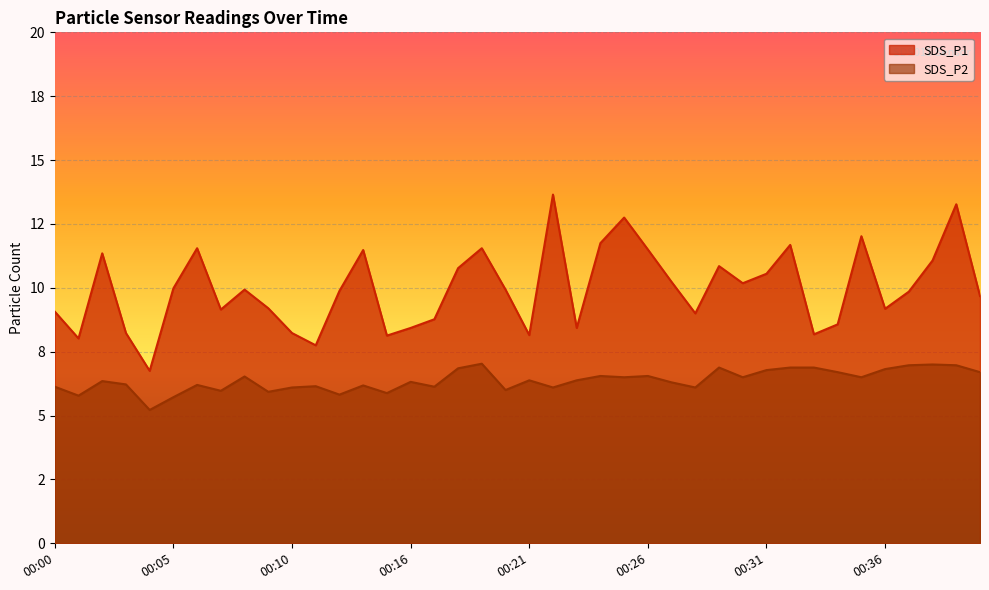

Reading left to right, what are all the values shown in this chart?

SDS_P1: 9.1	8.0	11.3	8.2	6.8	10.0	11.6	9.2	9.9	9.2	8.2	7.8	9.9	11.5	8.1	8.4	8.8	10.8	11.6	9.9	8.2	13.7	8.4	11.8	12.8	11.5	10.2	9.0	10.8	10.2	10.6	11.7	8.2	8.6	12.0	9.2	9.8	11.1	13.3	9.7
SDS_P2: 6.1	5.8	6.3	6.2	5.2	5.7	6.2	6.0	6.5	5.9	6.1	6.2	5.8	6.2	5.9	6.3	6.1	6.8	7.0	6.0	6.4	6.1	6.4	6.5	6.5	6.5	6.3	6.1	6.9	6.5	6.8	6.9	6.9	6.7	6.5	6.8	7.0	7.0	7.0	6.7